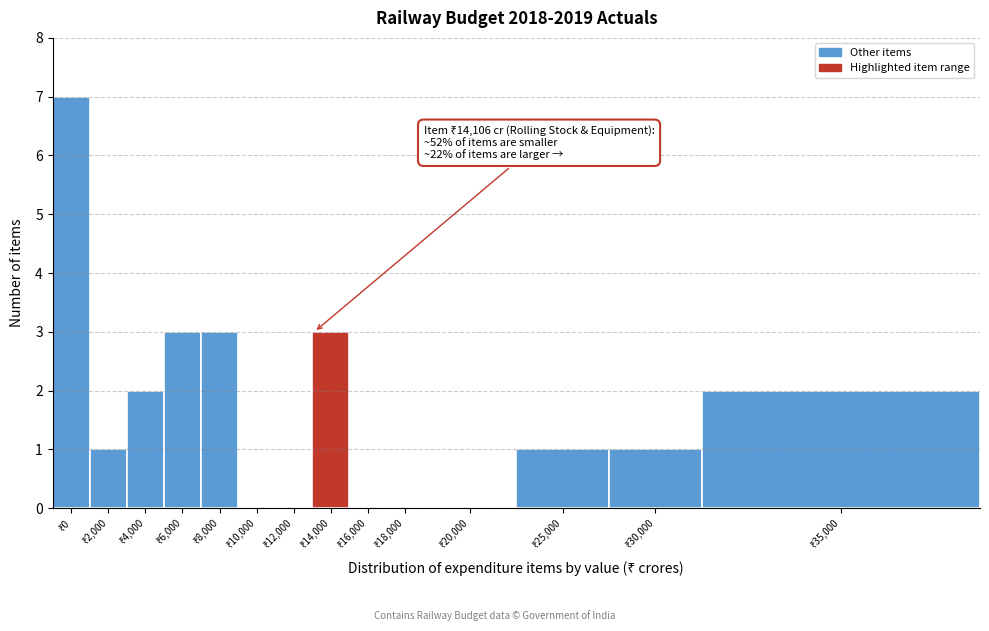

What is the maximum value shown in the chart?

7